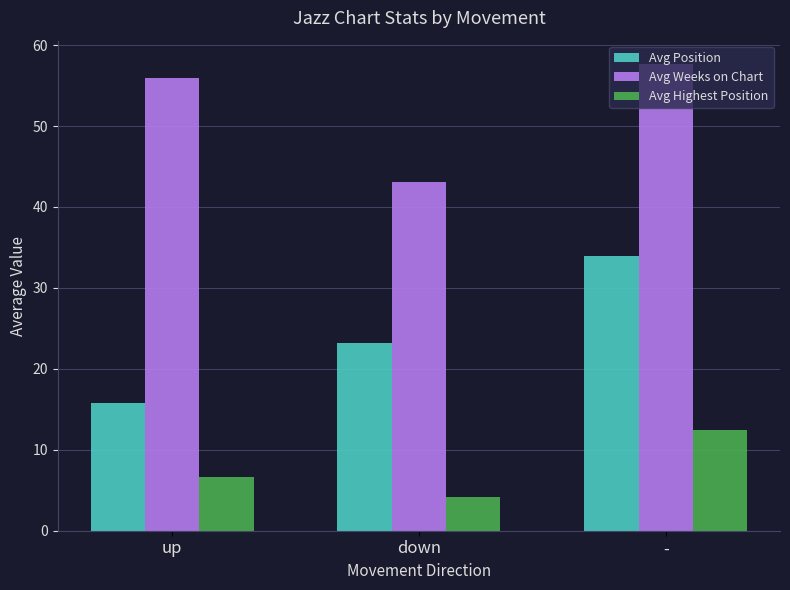

What is the difference between the second highest and minimum values in the Avg Highest Position series?

2.5